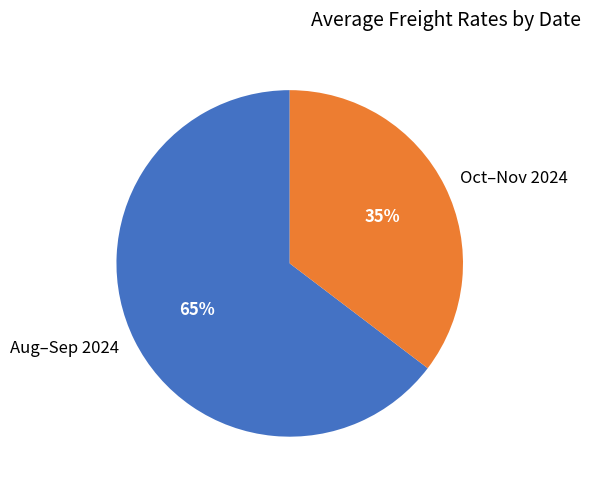

To the nearest percent, what percentage of the pie is Oct–Nov 2024?

35%